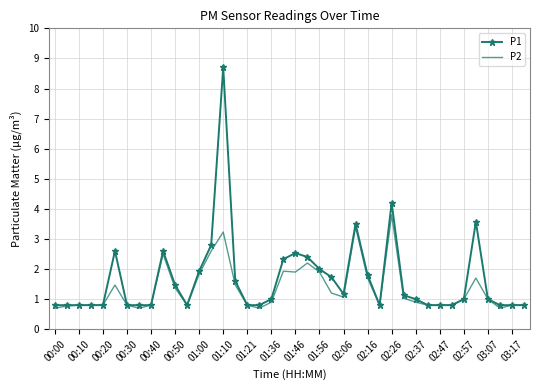

What is the minimum value shown in the chart?

0.7